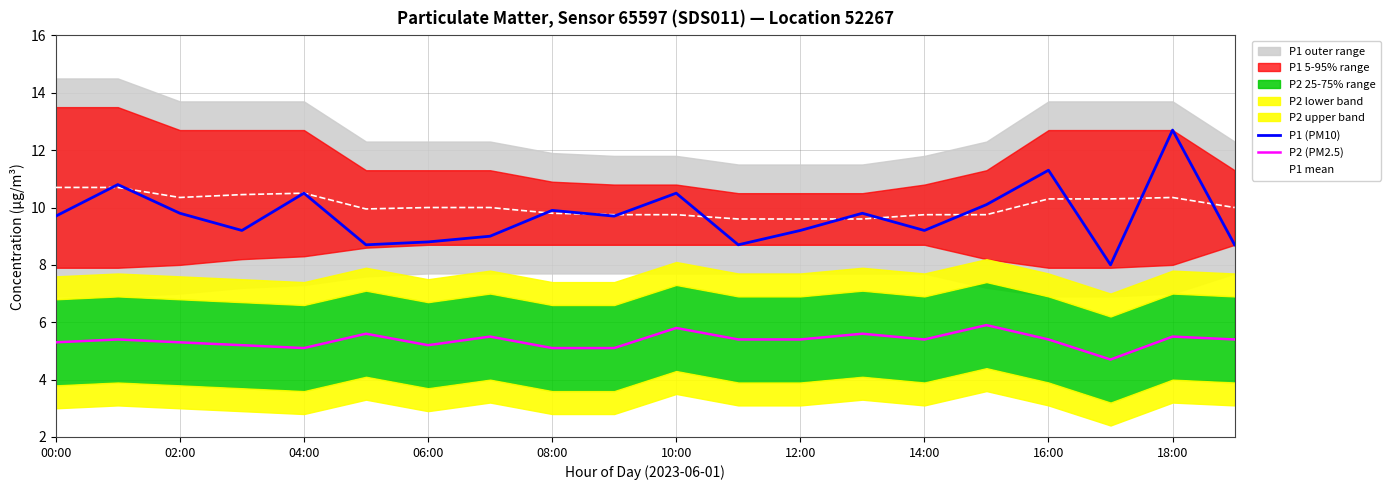

What is the smallest value displayed?

4.7